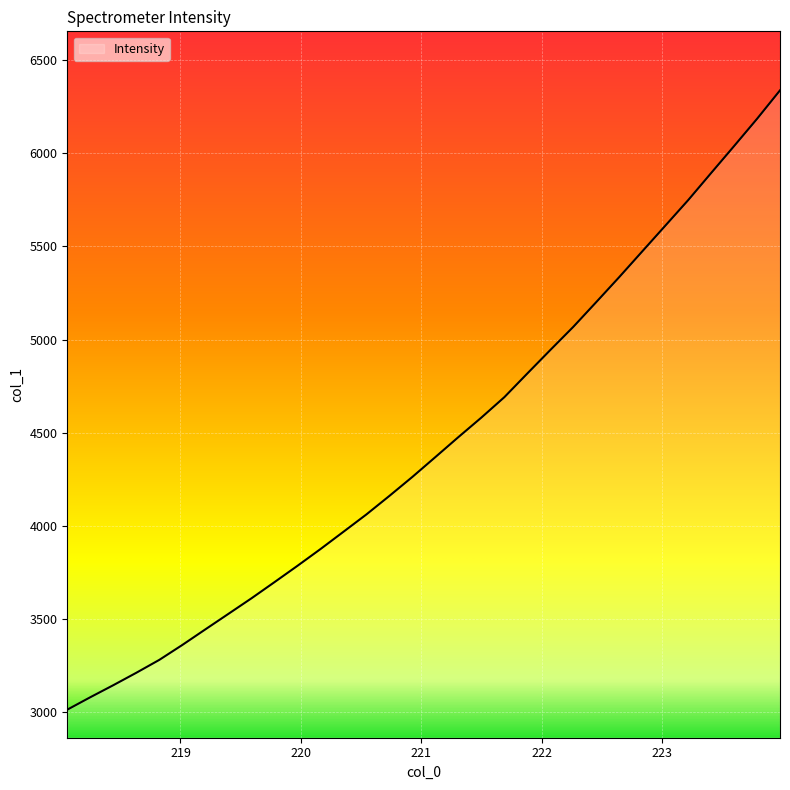

What is the smallest value displayed?

3013.0